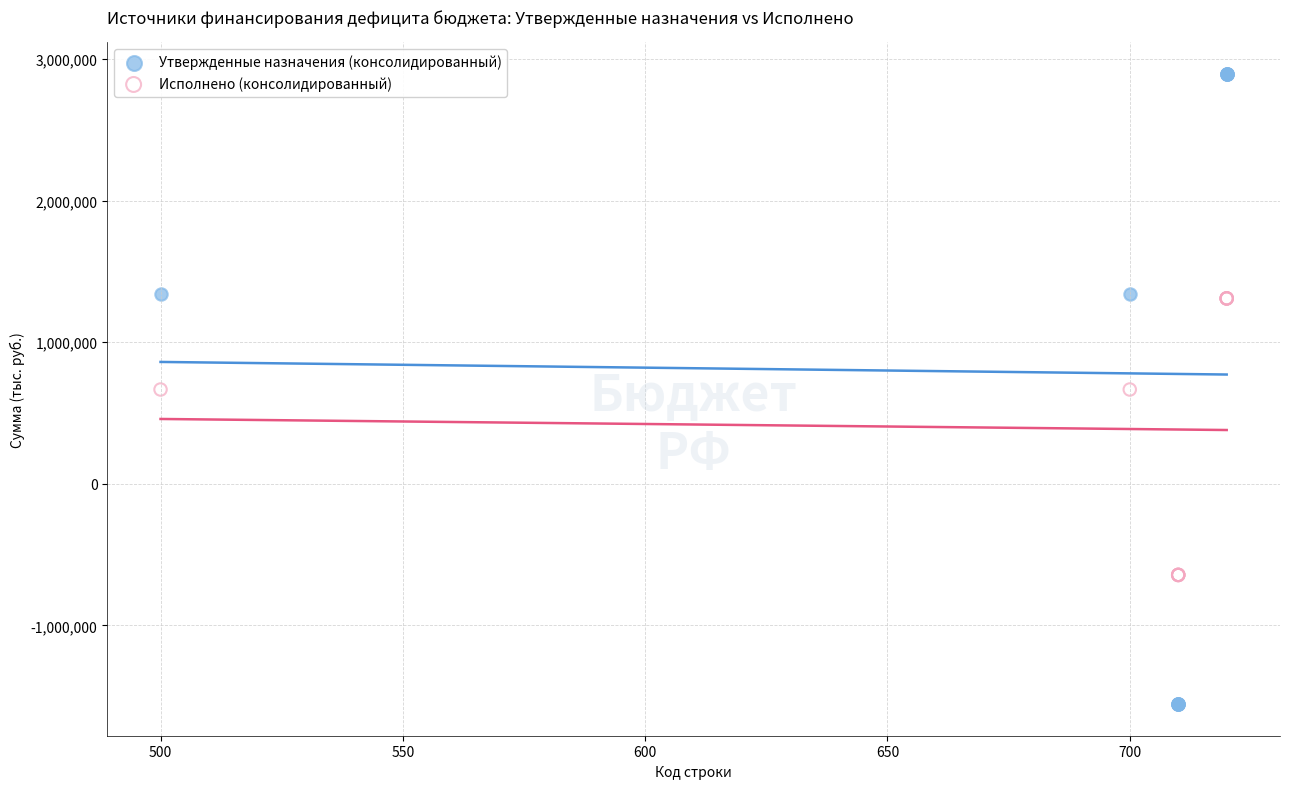

Which series contains the lowest Y value?

Утвержденные назначения (консолидированный)